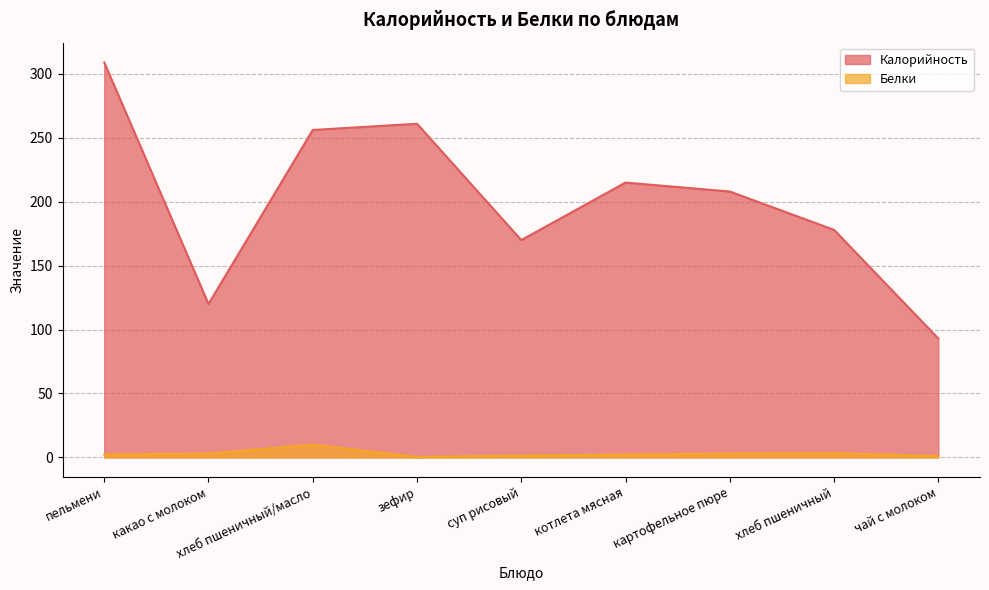

True or false: Калорийность and Белки cross at least once.

False